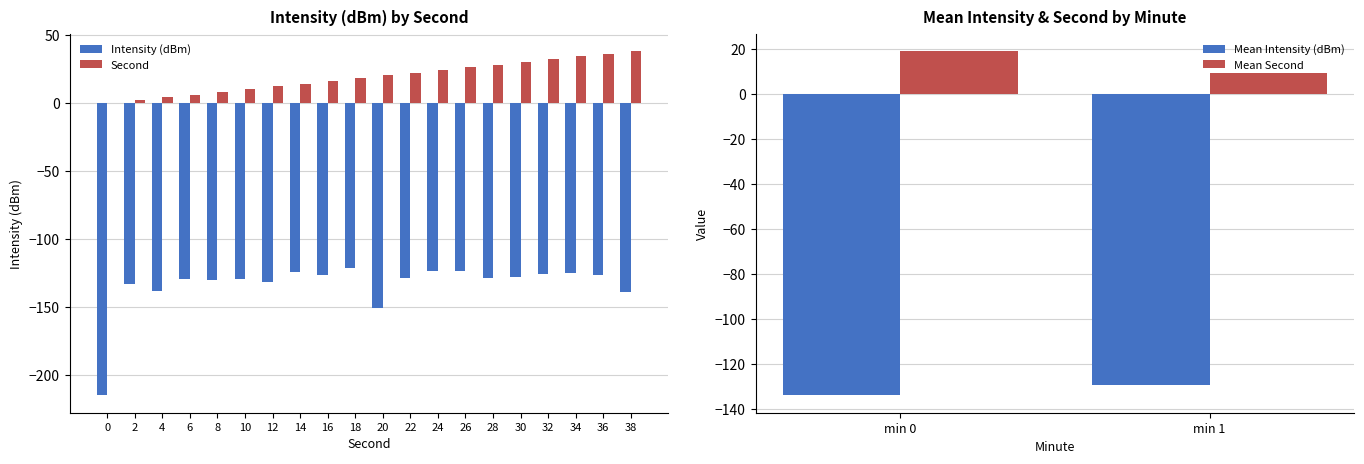

At how many categories does at least one series exceed -63?

20